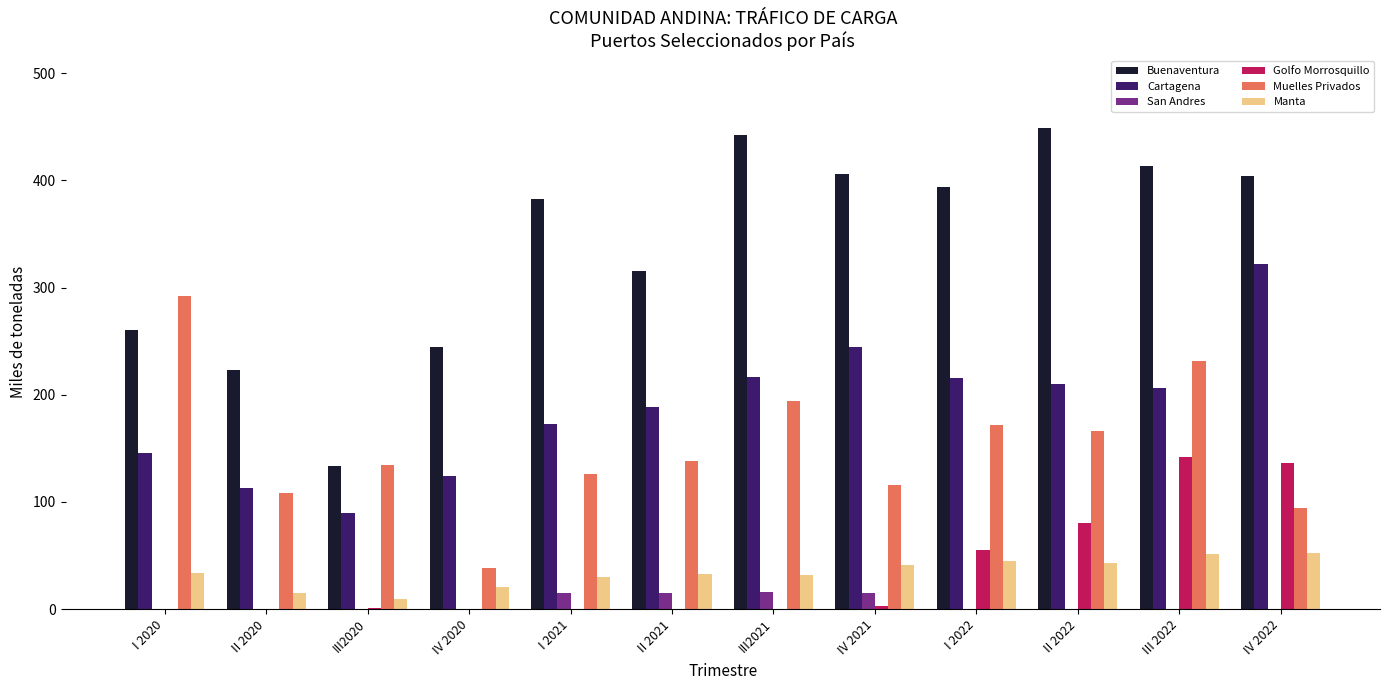

Between IV 2020 and I 2021, which series saw the biggest shift?

Buenaventura